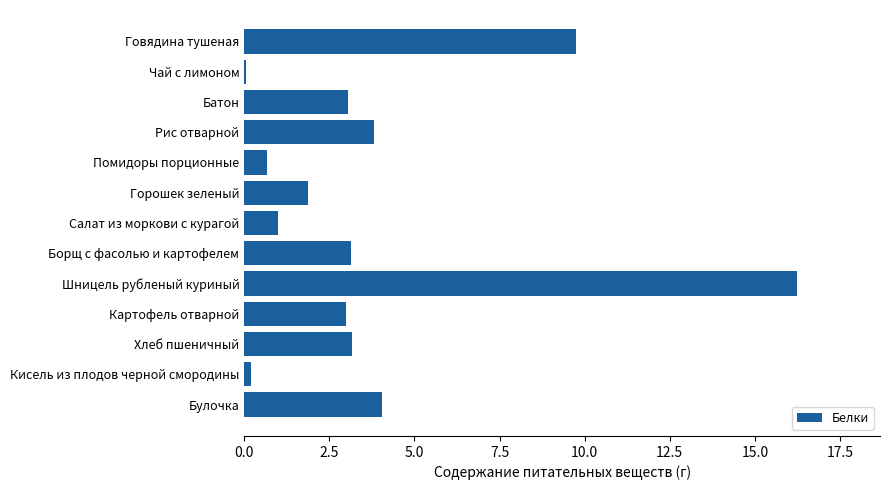

Which has a higher value, Чай с лимоном or Помидоры порционные?

Помидоры порционные